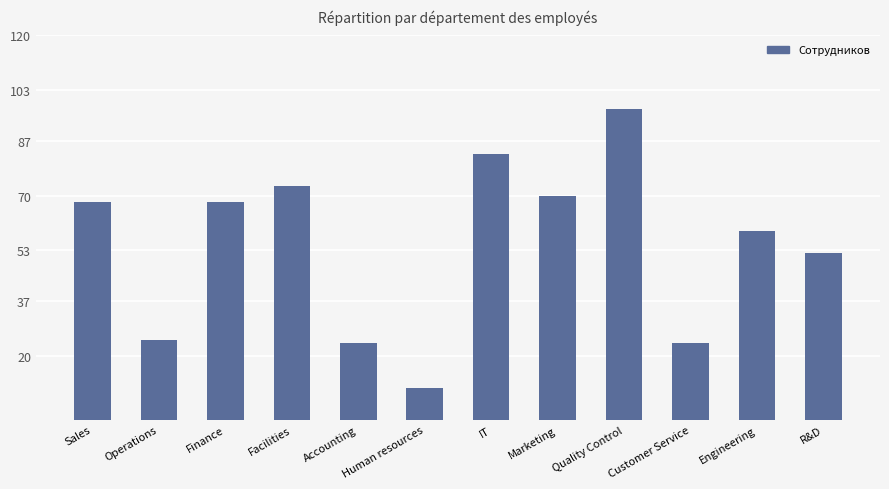

Reading left to right, transcribe all the data shown in this chart.

Sales=68	Operations=25	Finance=68	Facilities=73	Accounting=24	Human resources=10	IT=83	Marketing=70	Quality Control=97	Customer Service=24	Engineering=59	R&D=52